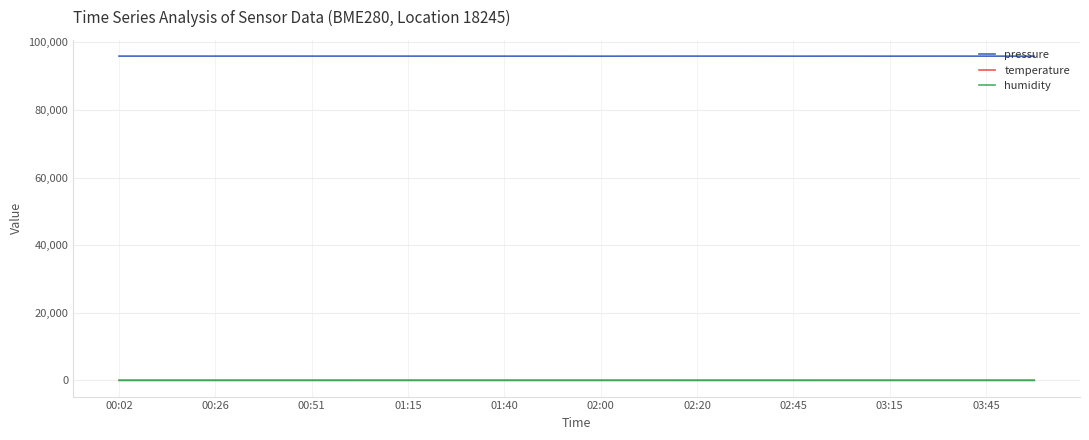

True or false: temperature and pressure intersect in this chart.

False